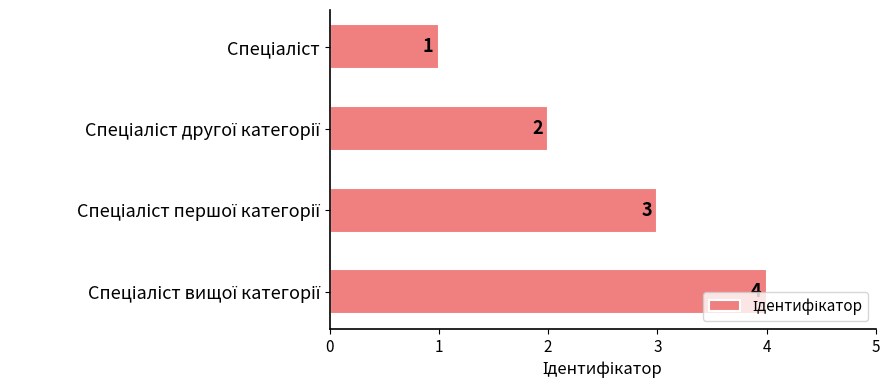

What is the value of the 2nd bar from the top?

2